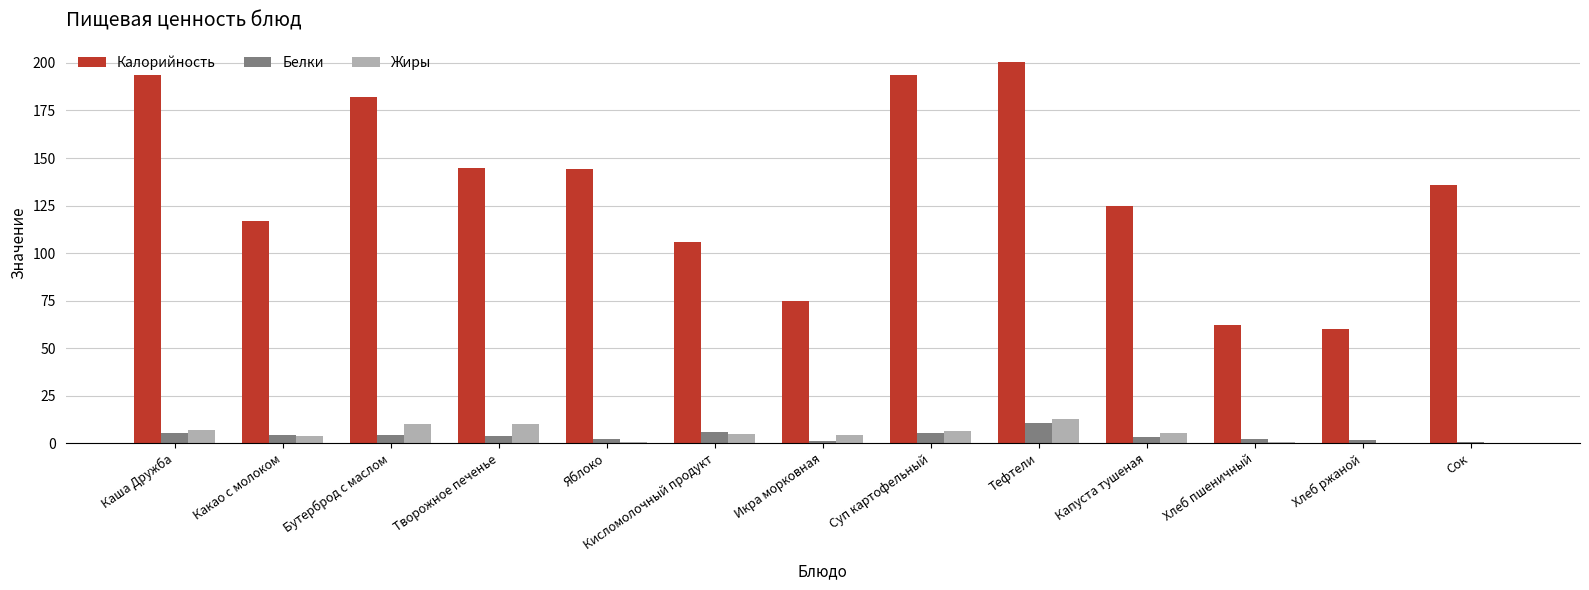

What is the maximum value for Калорийность?

200.7